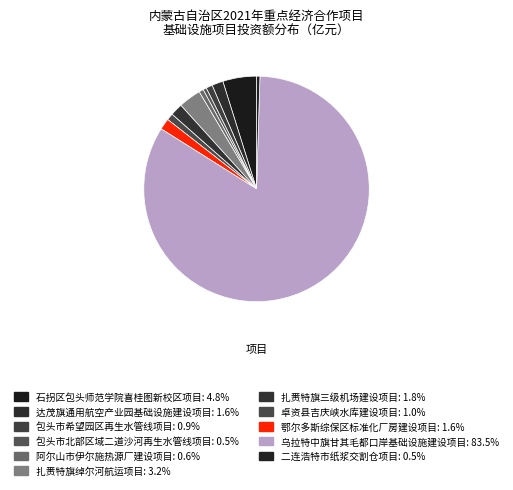

Count the number of slices in the pie.

11